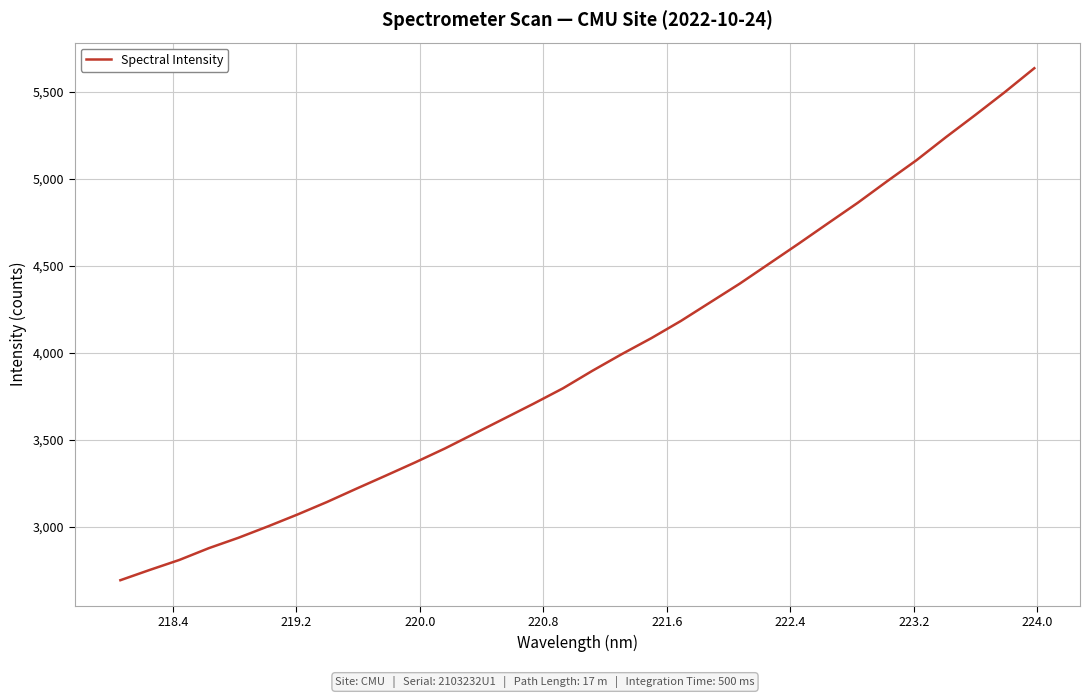

What is the smallest value displayed?

2691.5